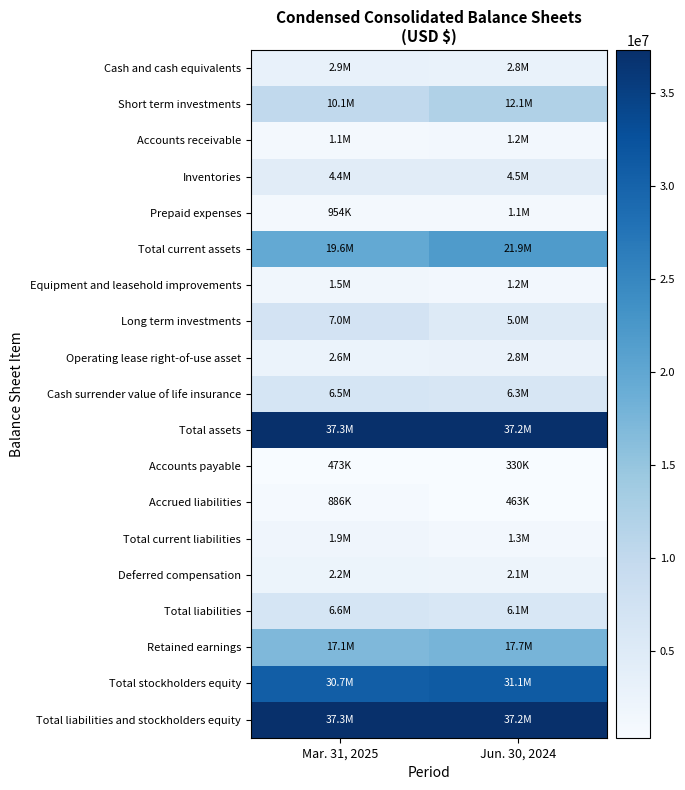

Which series has the largest range (max minus min)?

Total current assets